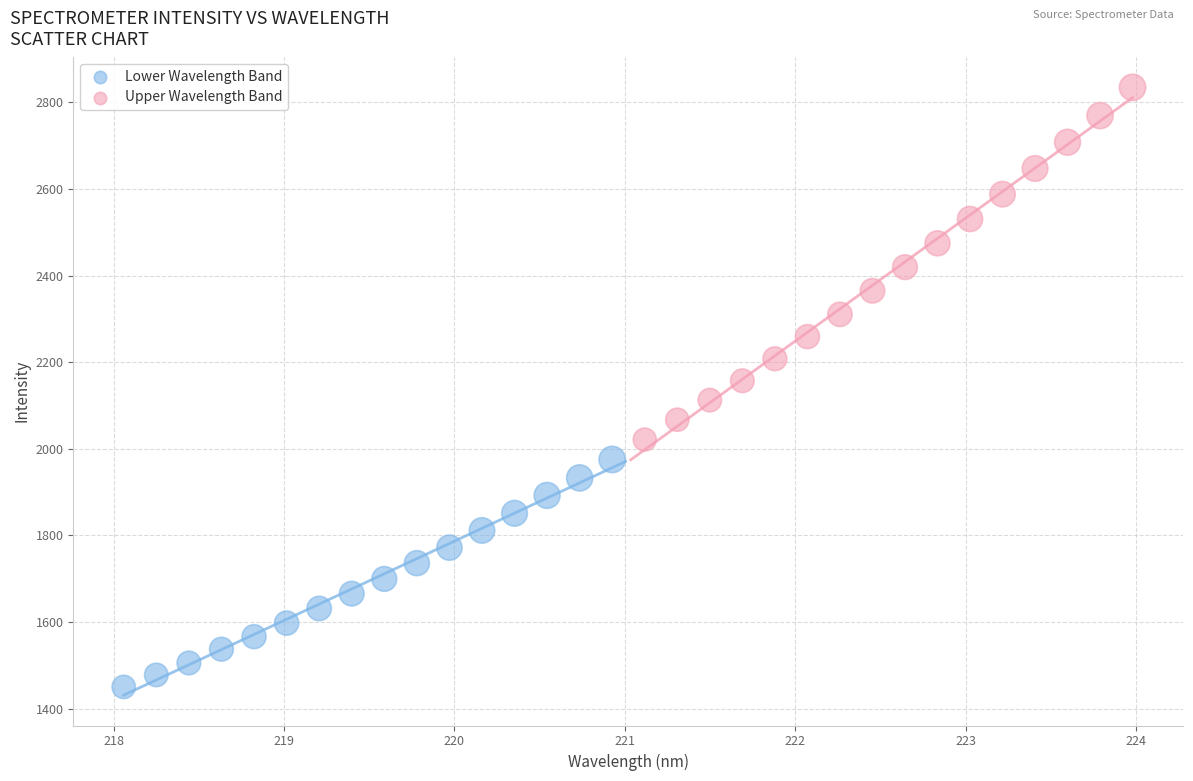

What are all the series names shown in the legend?

Lower Wavelength Band, Upper Wavelength Band